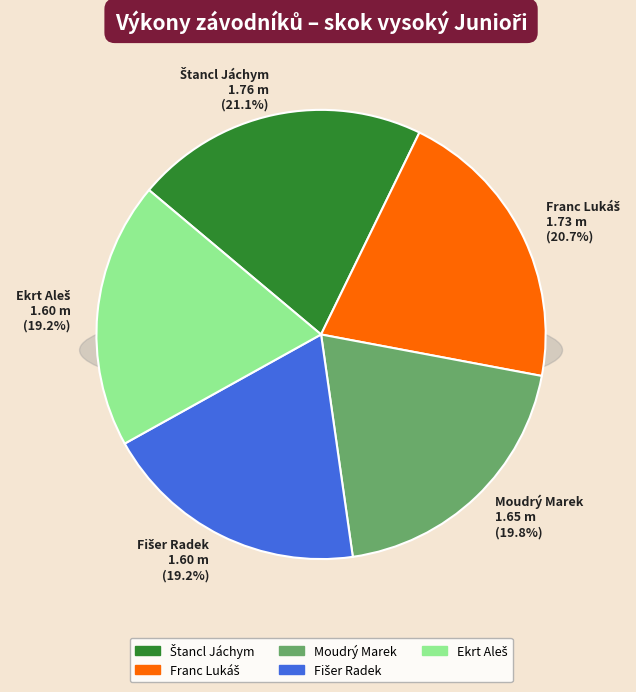

What percentage is the Štancl Jáchym slice, to the nearest percent?

21%